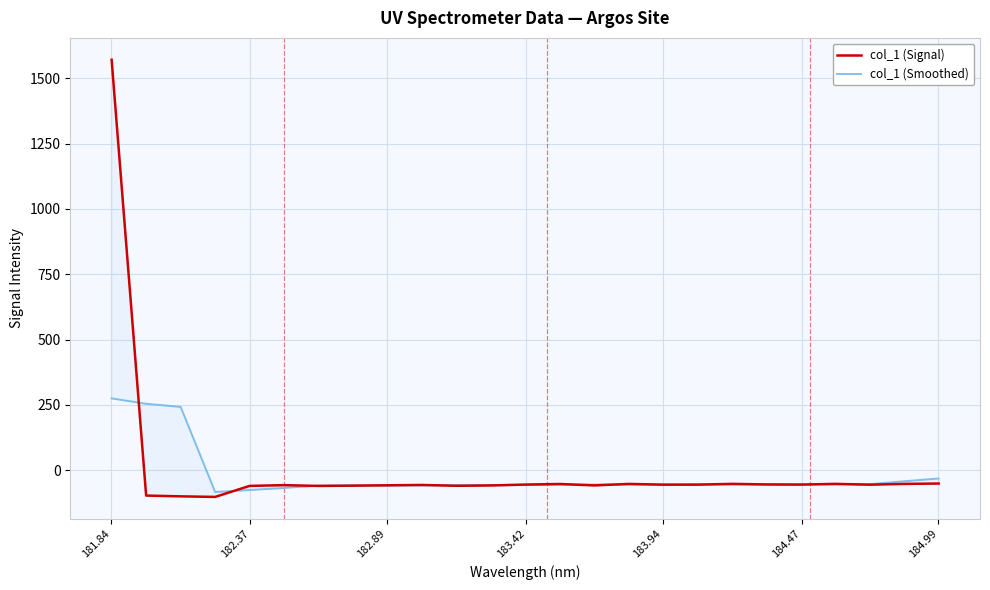

Rank the series by their maximum value, from lowest to highest.

col_1 (Smoothed), col_1 (Signal)